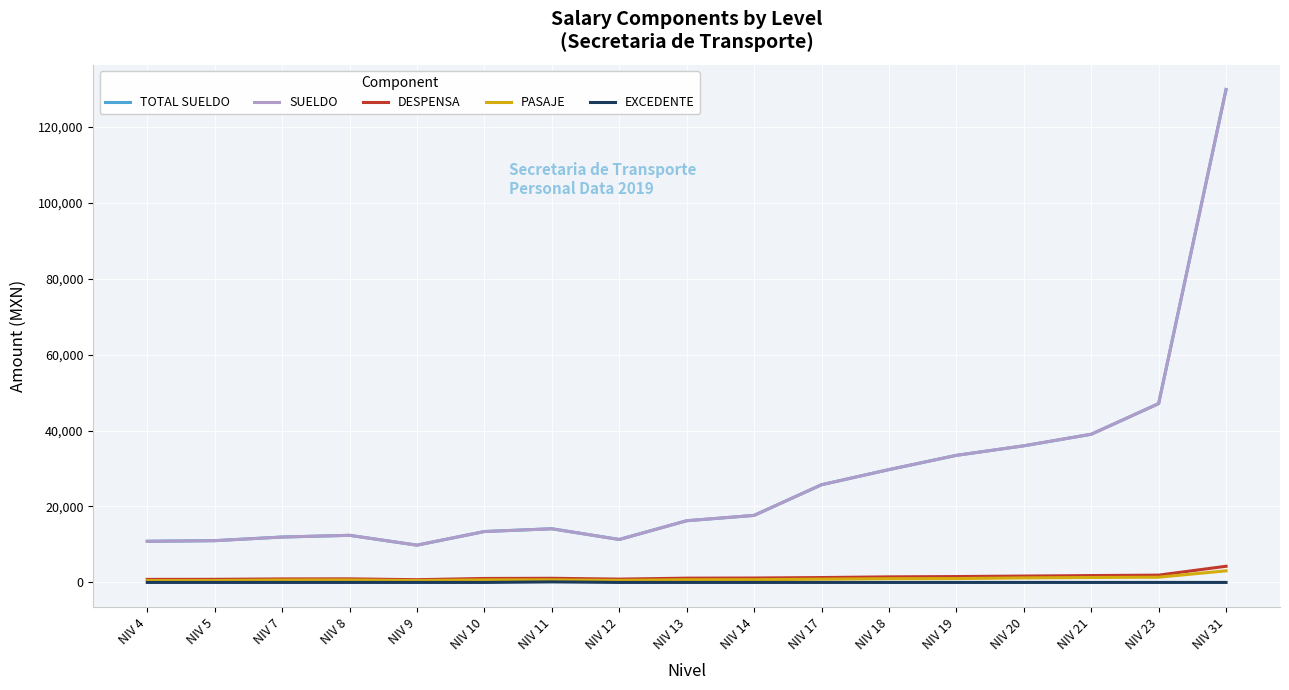

What is the difference between the maximum and second lowest values in the EXCEDENTE series?

140